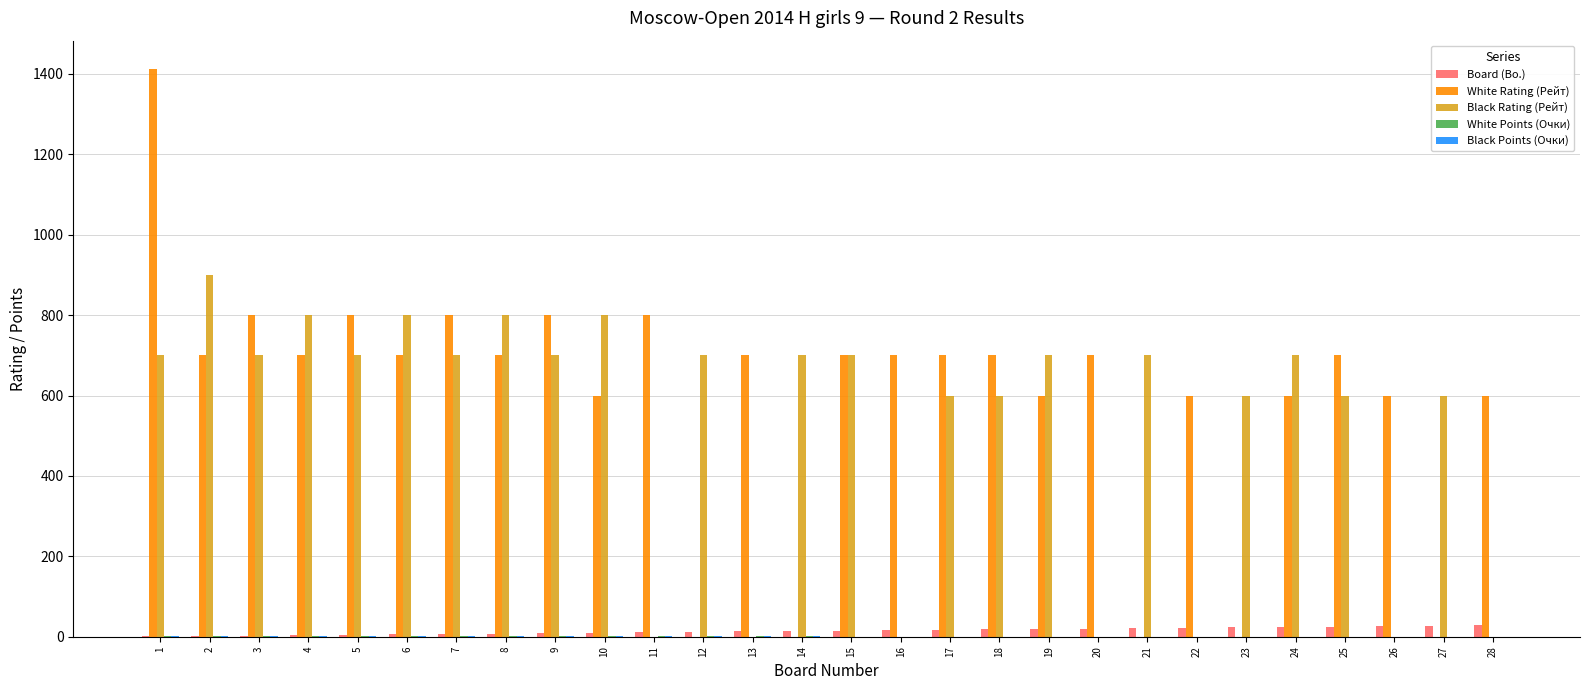

What is the sum of the White Rating (Рейт) values at 8 and 26?

1300.0